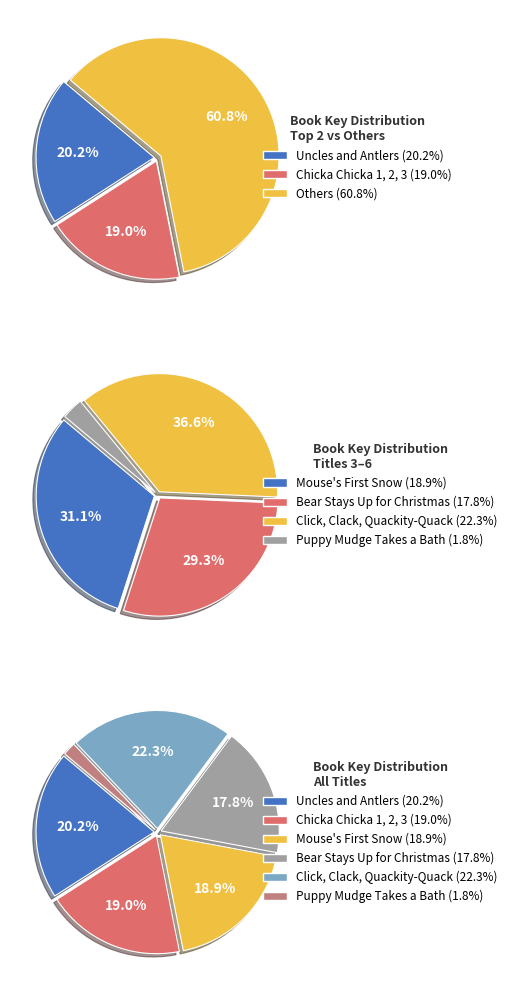

Does Puppy Mudge Takes a Bath represent more than half of the total?

No